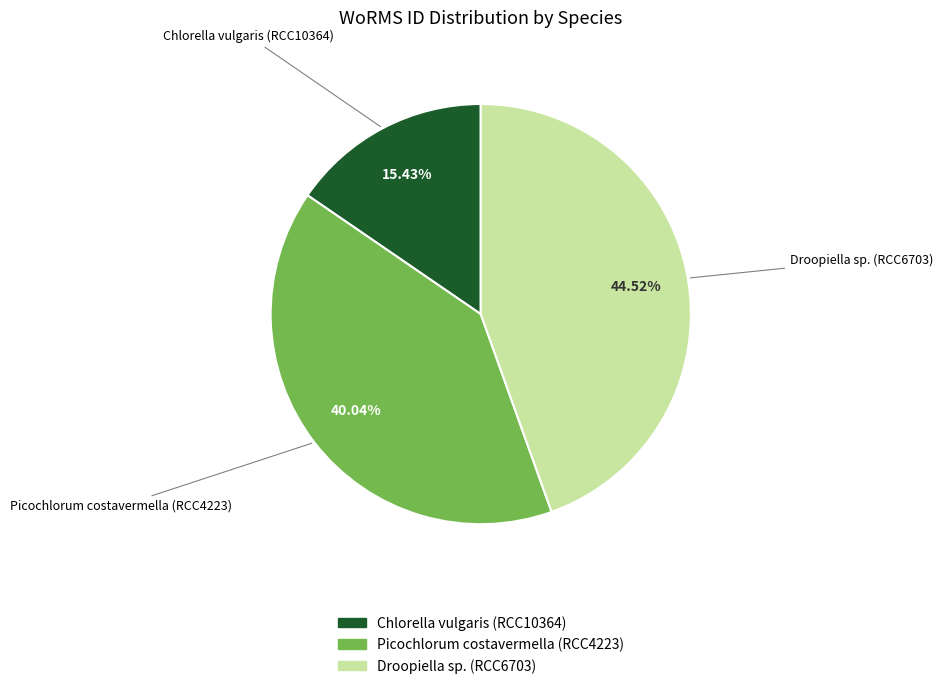

What percentage is the Droopiella sp. (RCC6703) slice, to the nearest percent?

45%